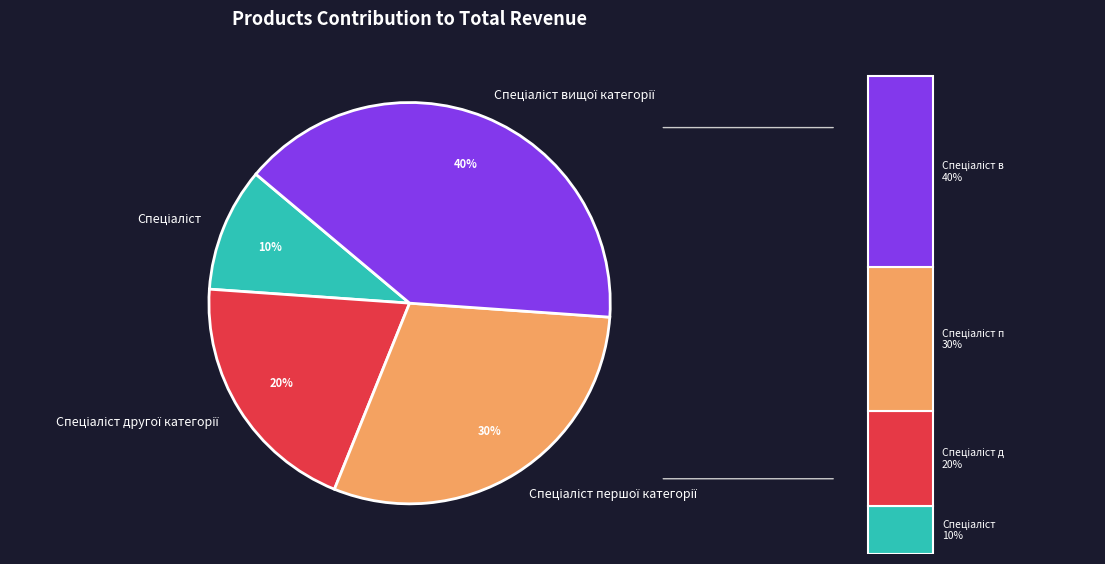

To the nearest percent, what percentage of the pie is Спеціаліст?

10%